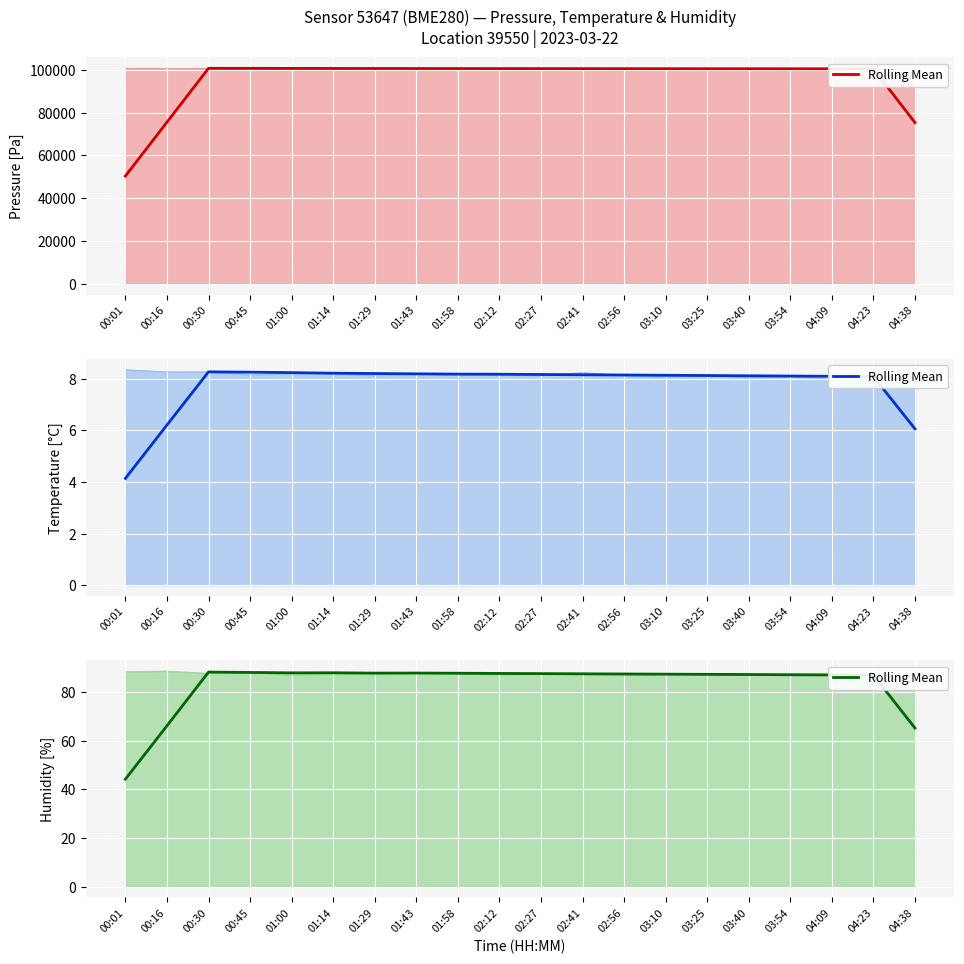

What is the difference between the second highest and second lowest values?

22.9